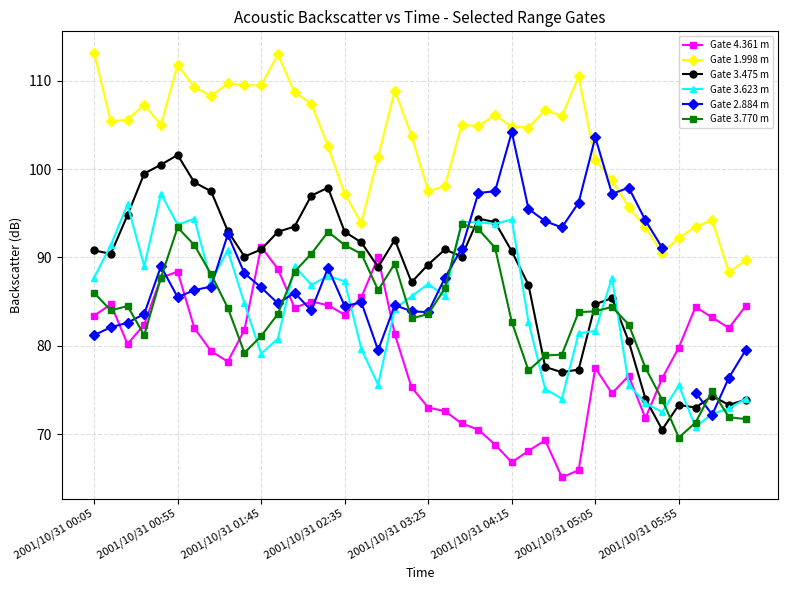

What is the minimum value for Gate 3.475 m?

70.5